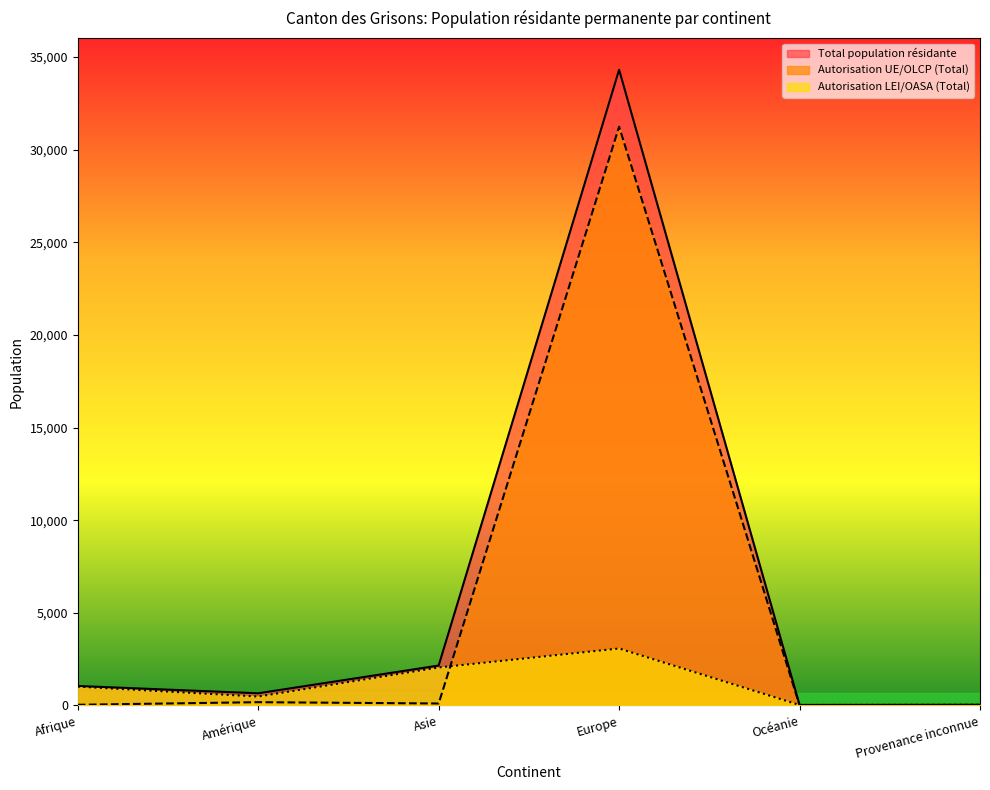

How many lines are shown in the chart?

3